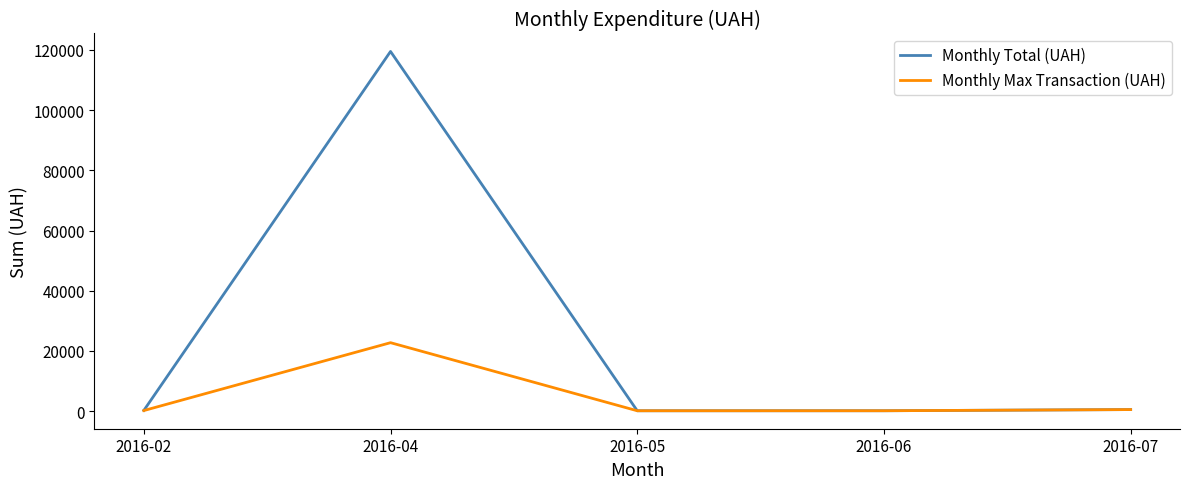

The value of Monthly Total (UAH) at 2016-04 is 76277.3. True or false?

False